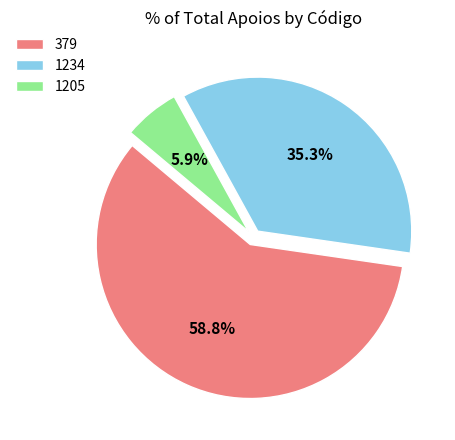

Rank the categories by value from highest to lowest.

379, 1234, 1205